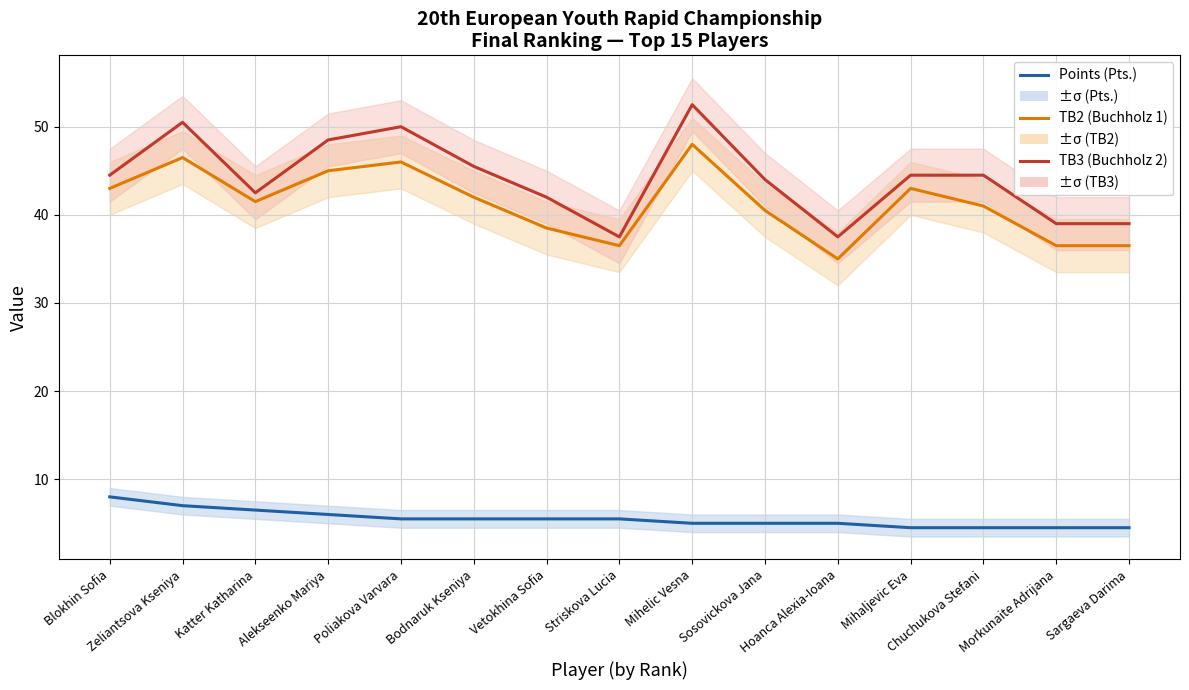

List the series in order of their peak value, lowest first.

Points (Pts.), TB2 (Buchholz 1), TB3 (Buchholz 2)